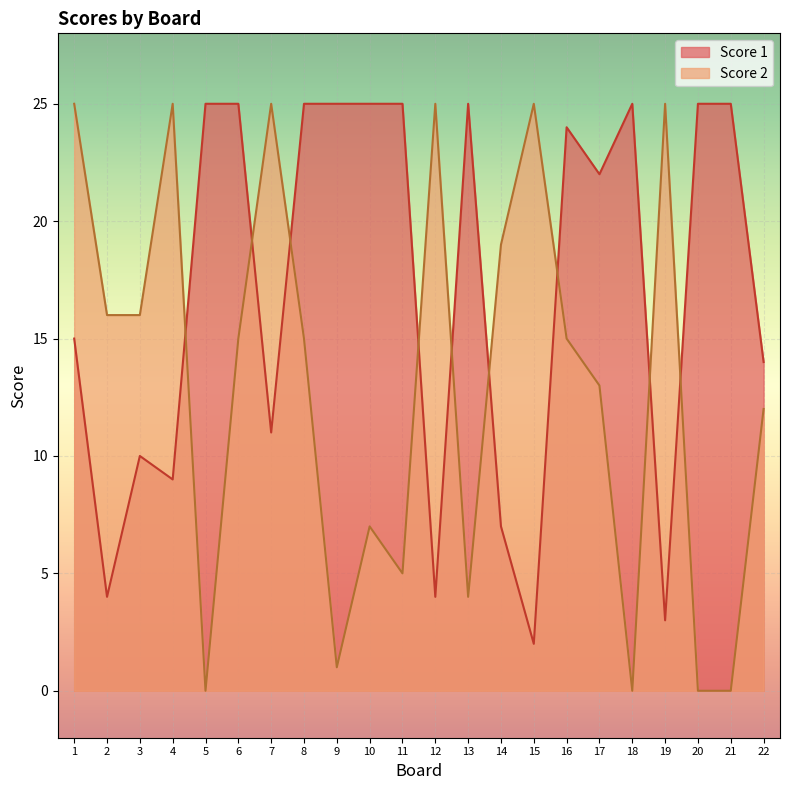

Rank the series by their average value, from highest to lowest.

Score 1, Score 2